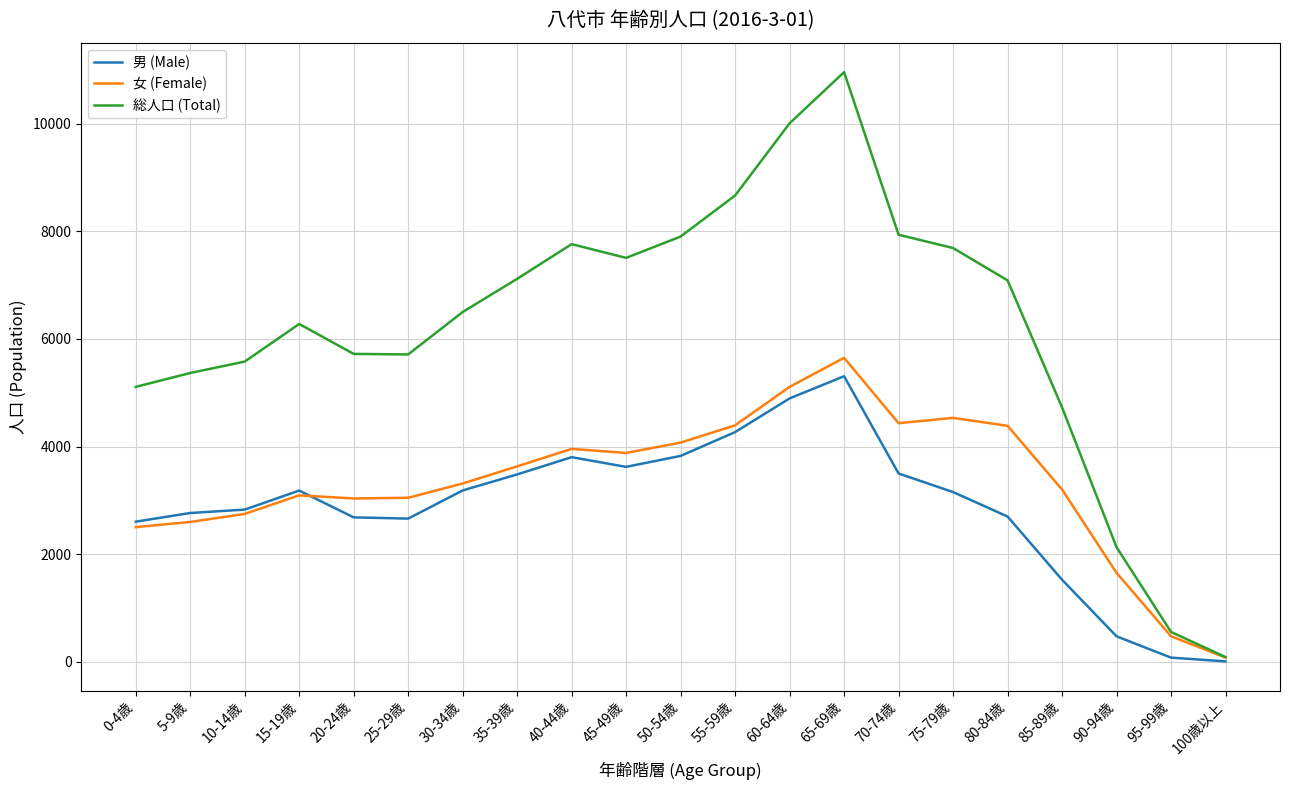

In 総人口 (Total), how many points are higher than both neighbors (excluding endpoints)?

3